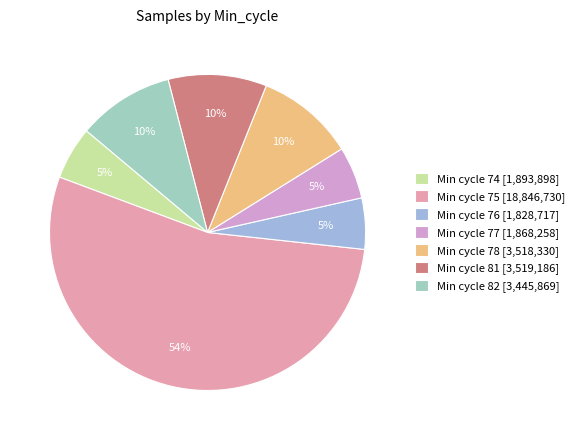

Is there a majority slice in this chart?

Yes